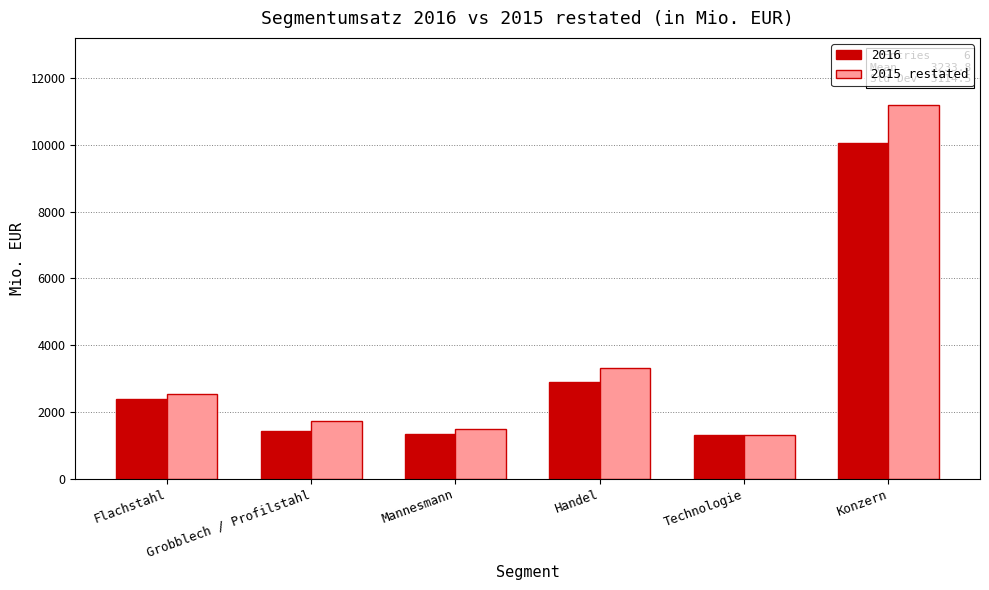

Does the chart contain stacked bars?

No